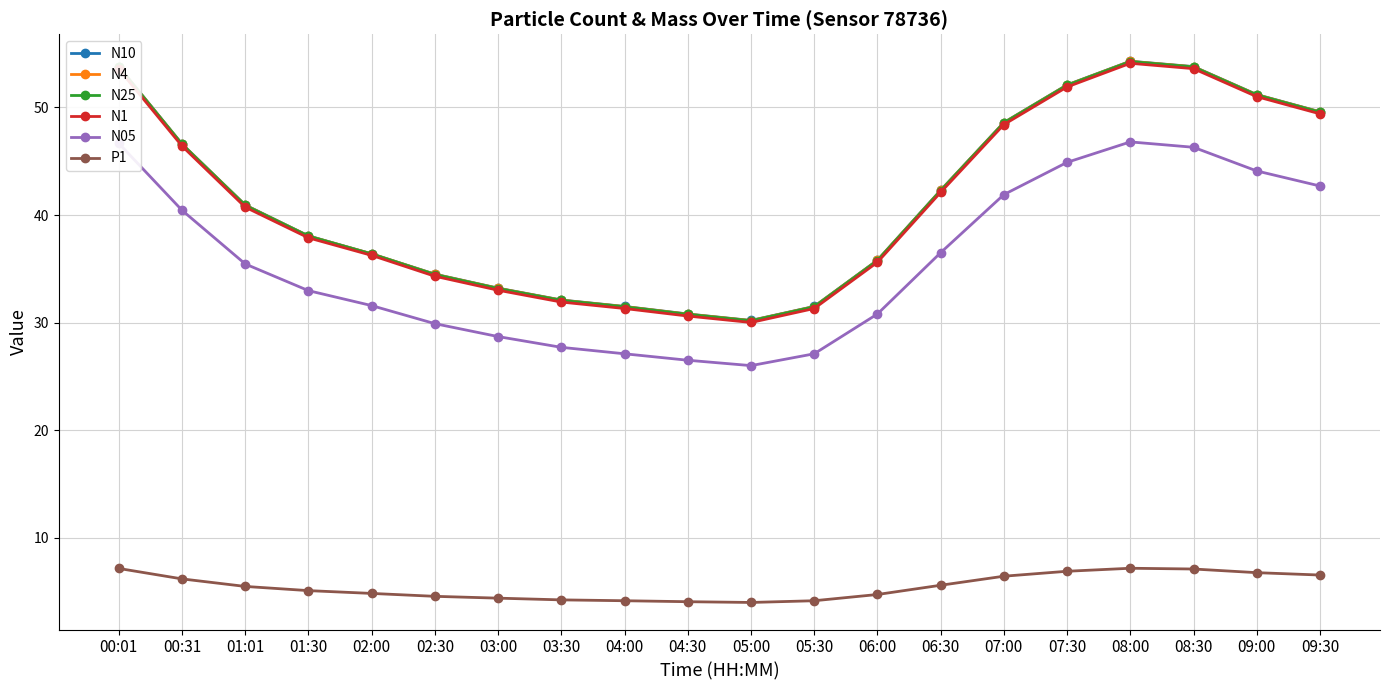

True or false: N1 and P1 intersect in this chart.

False